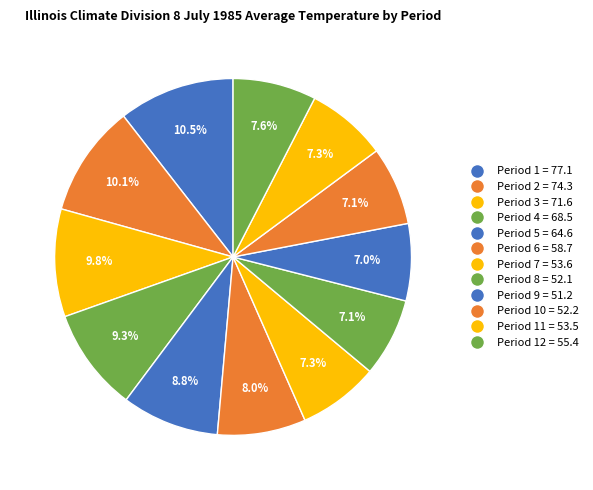

Does any single category account for the majority?

No